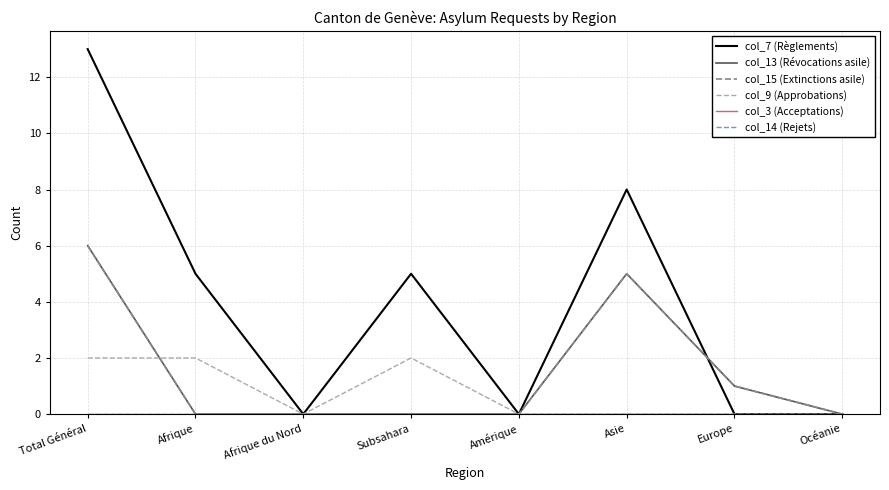

What is the label of the 2nd point from the right?

Europe